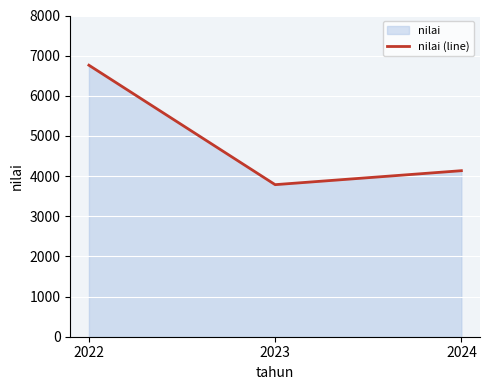

What is the value of the 3rd point from the left?

4135